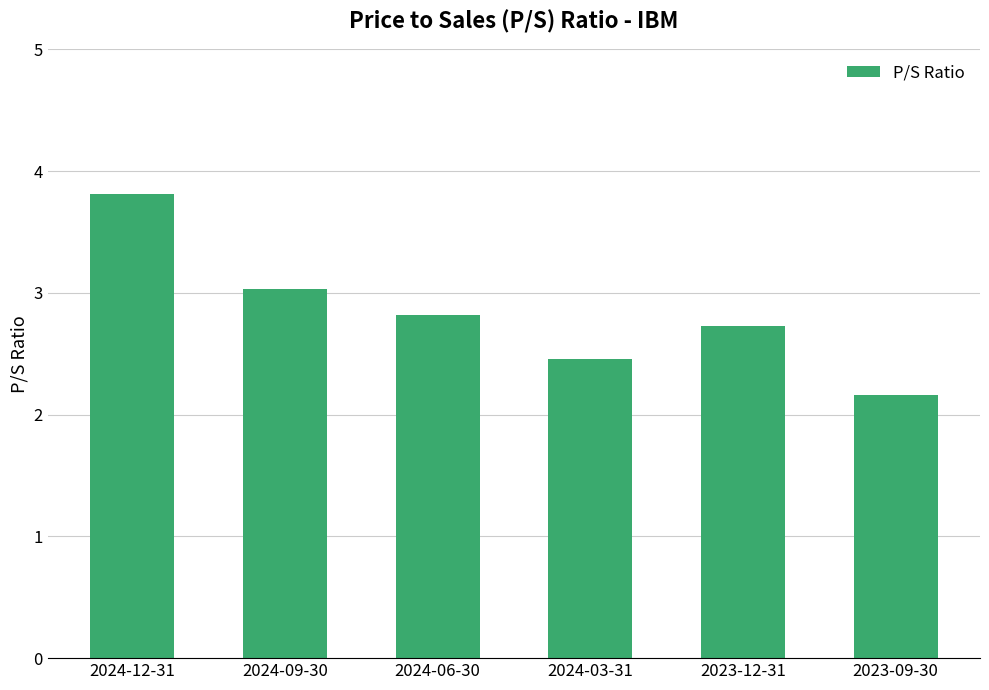

Does the chart contain stacked bars?

No